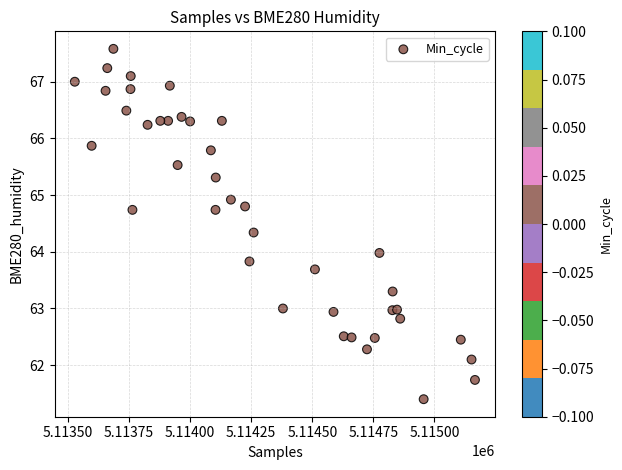

What is the range of X values (max minus min)?

1638.0